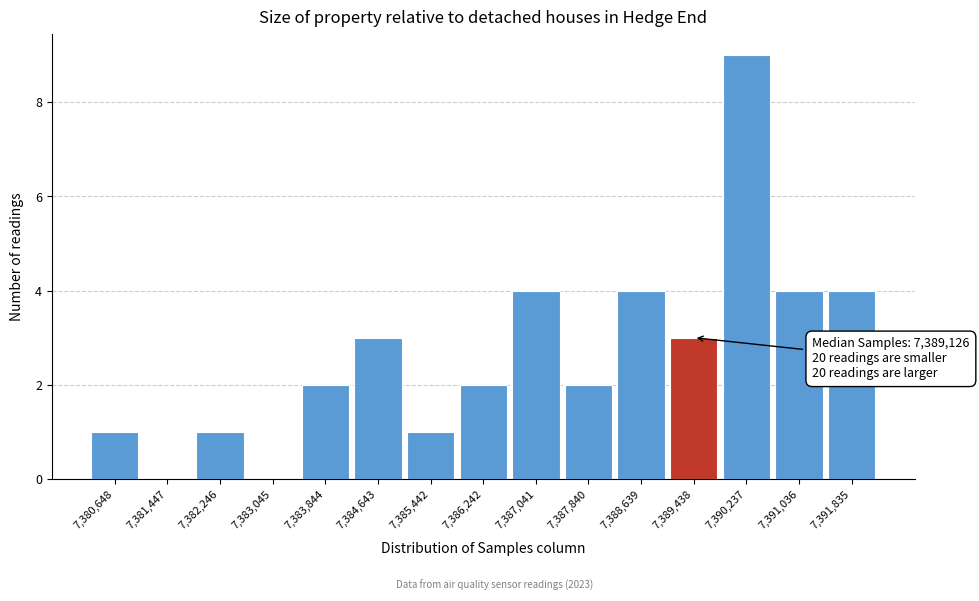

Which range on the x-axis has the tallest bar?

7389800 to 7390600